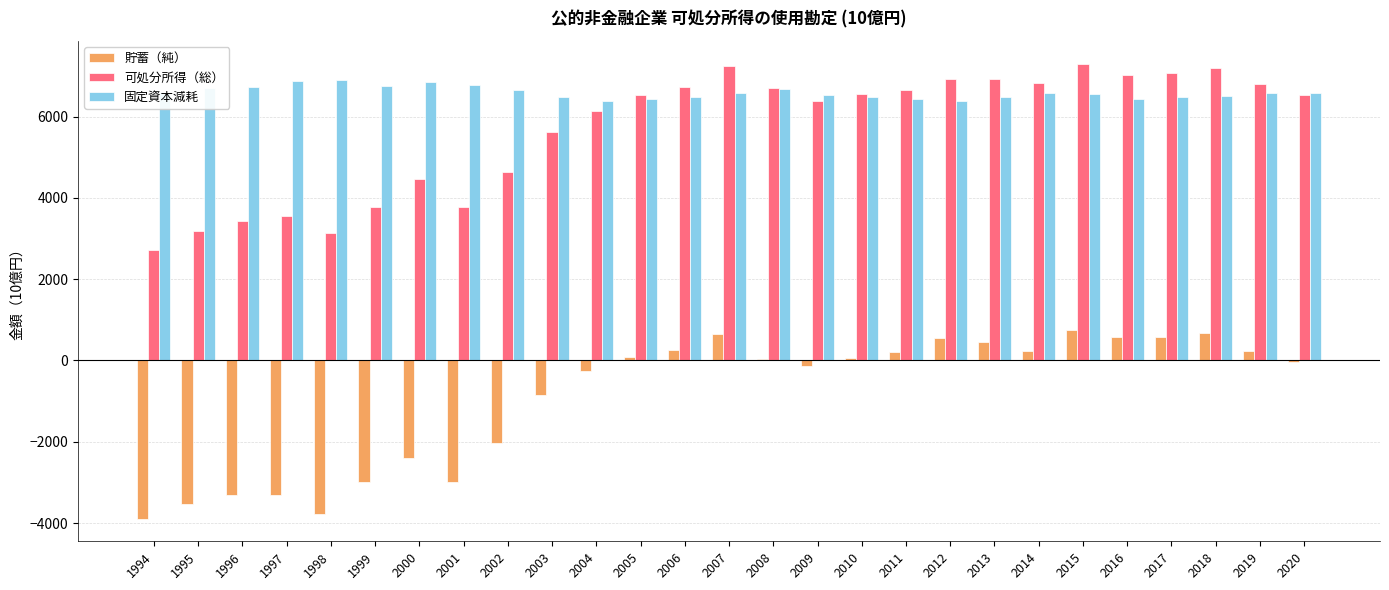

How many values in the 貯蓄（純） series exceed 27?

14